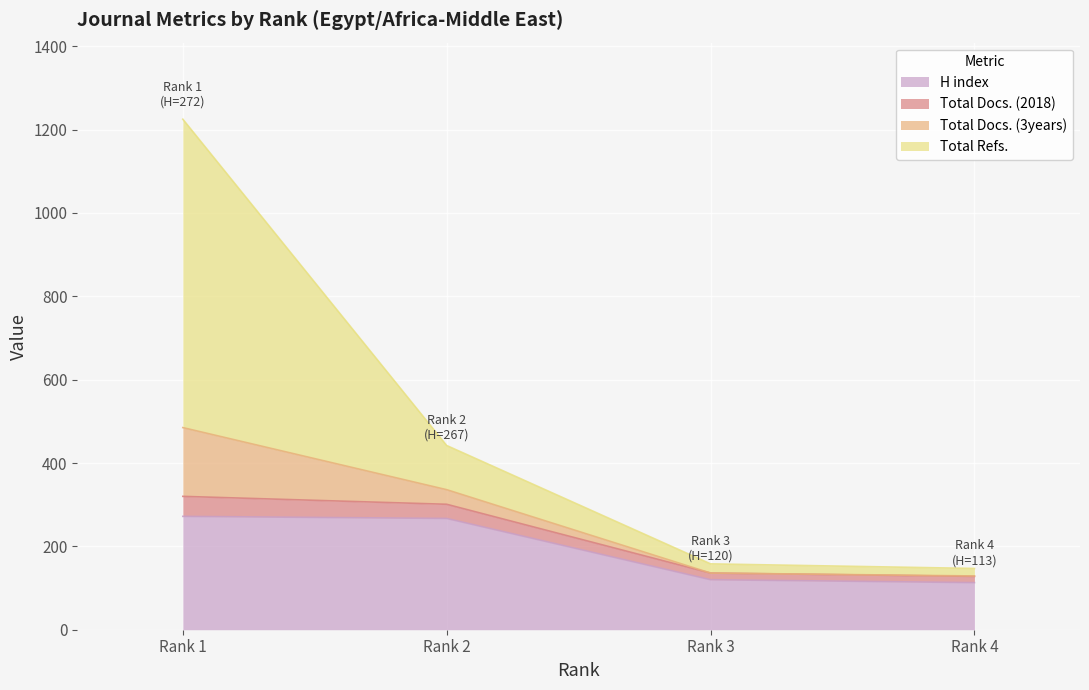

Rank the categories by Total Docs. (3years) value from highest to lowest.

Rank 1, Rank 2, Rank 3, Rank 4